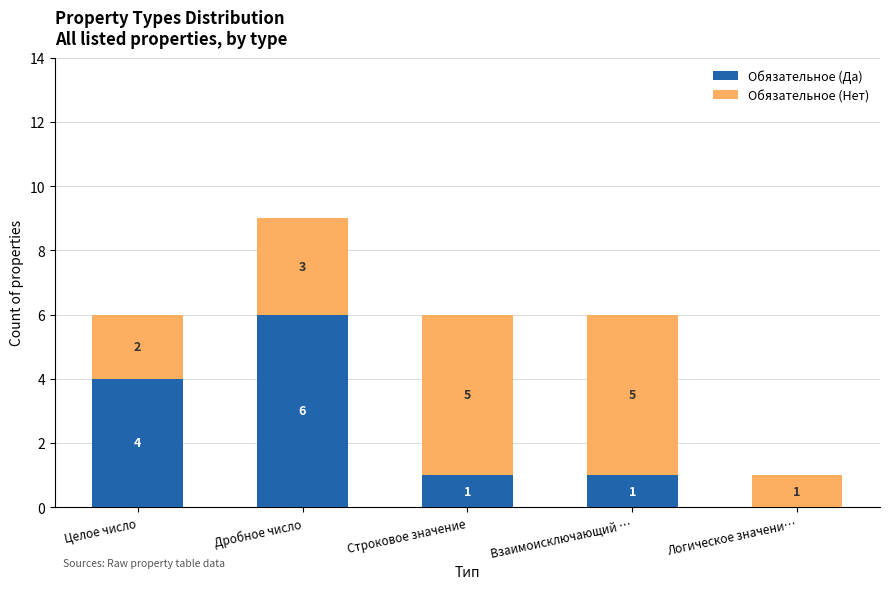

At which label is Обязательное (Да) closest to 3?

Целое число